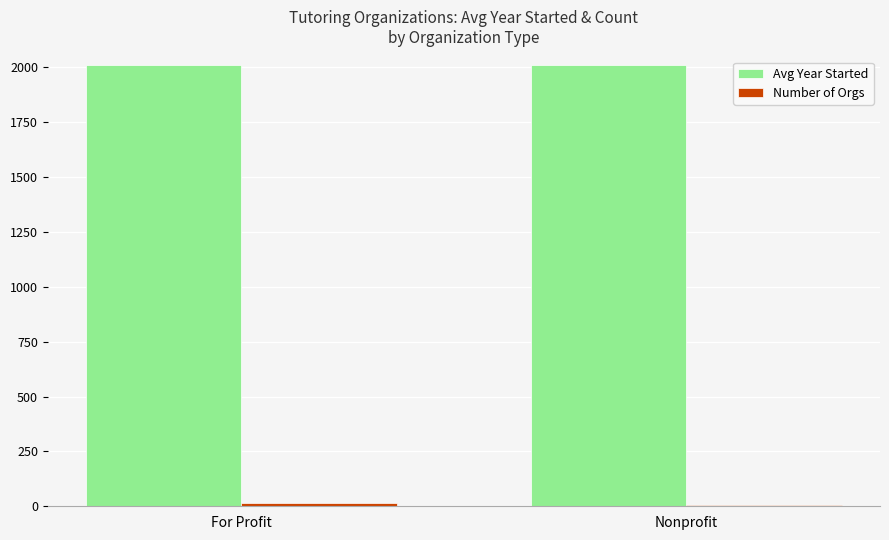

What is the average value of the Avg Year Started series?

2011.5